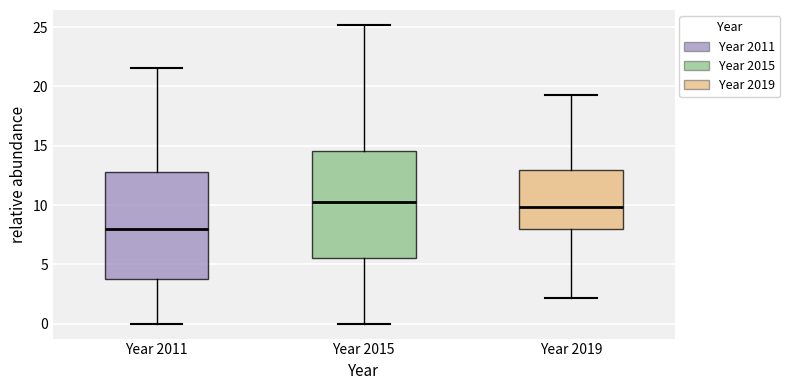

Reading left to right, transcribe this box plot: for each box, give where its median line is, the range the box spans, and where its two whiskers end, as read against the y-axis. The values are not printed on the chart, so give them approximately, as read against the axis.

Year 2011: median 8.0, box 4.0 to 13.0, whiskers 0.0 to 21.5
Year 2015: median 10.0, box 5.5 to 14.5, whiskers 0.0 to 25.0
Year 2019: median 10.0, box 8.0 to 13.0, whiskers 2.0 to 19.5